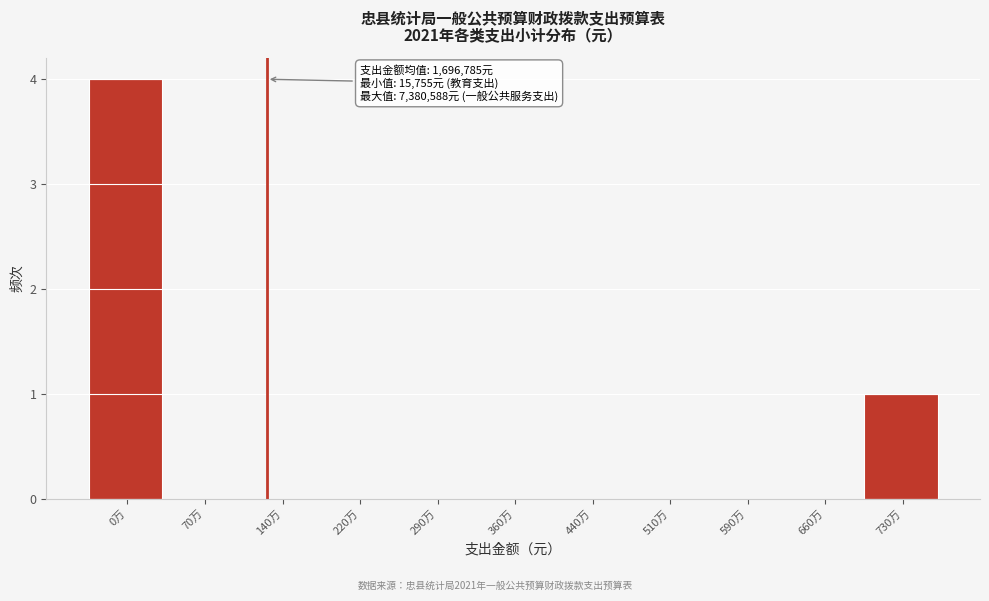

Reading left to right, what are all the values shown in this chart?

0万=4	70万=0	140万=0	220万=0	290万=0	360万=0	440万=0	510万=0	590万=0	660万=0	730万=1